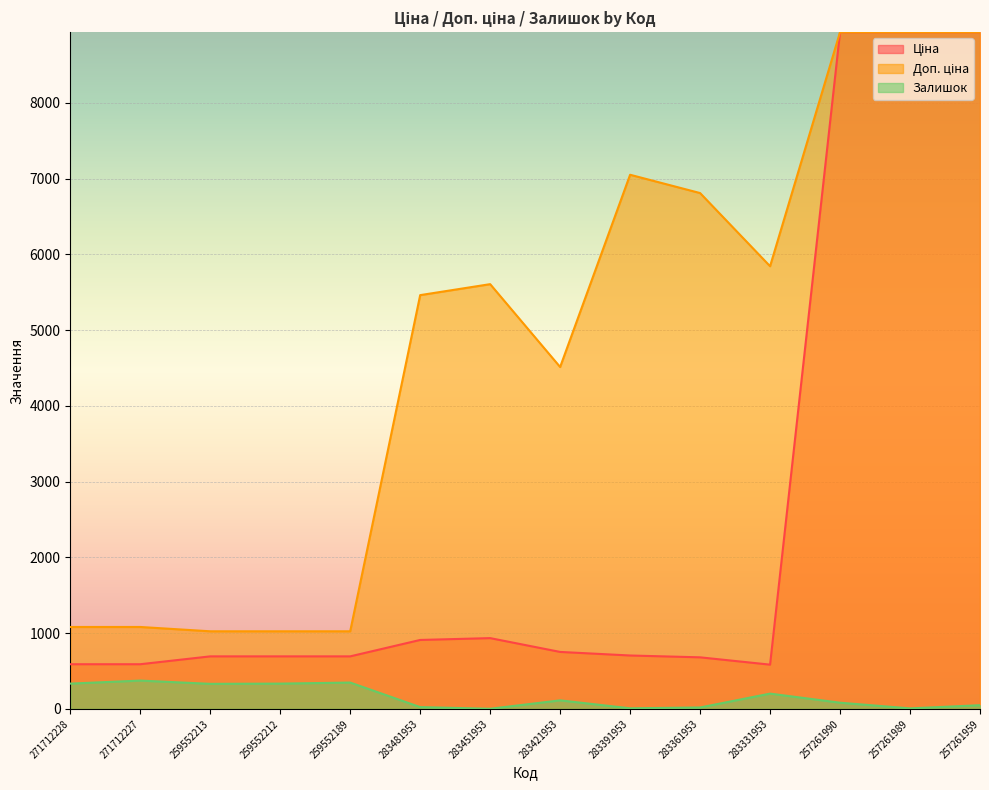

The Ціна series shows 1294.2 at 283481953. True or false?

False